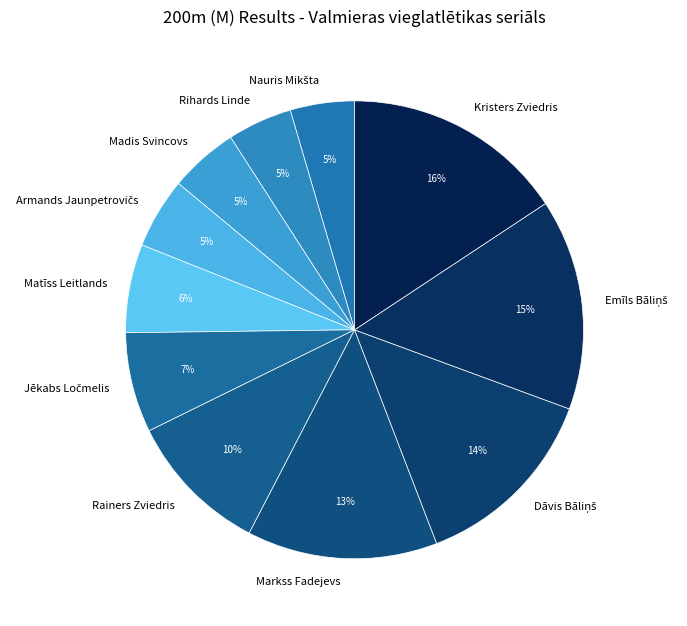

Does any single category account for the majority?

No